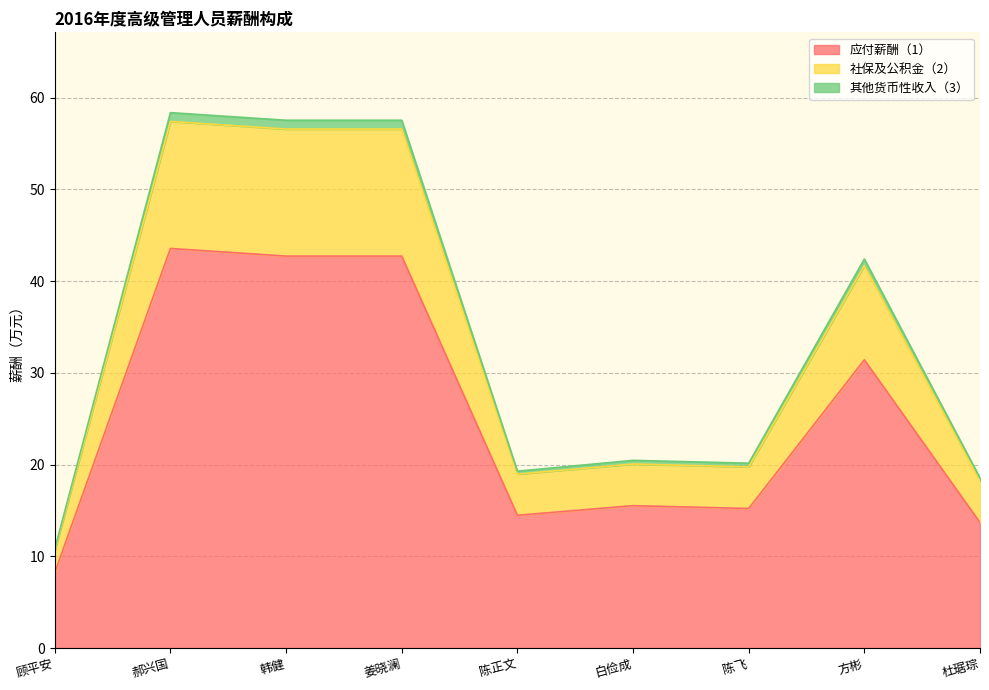

At which label is 应付薪酬（1） closest to 25?

方彬